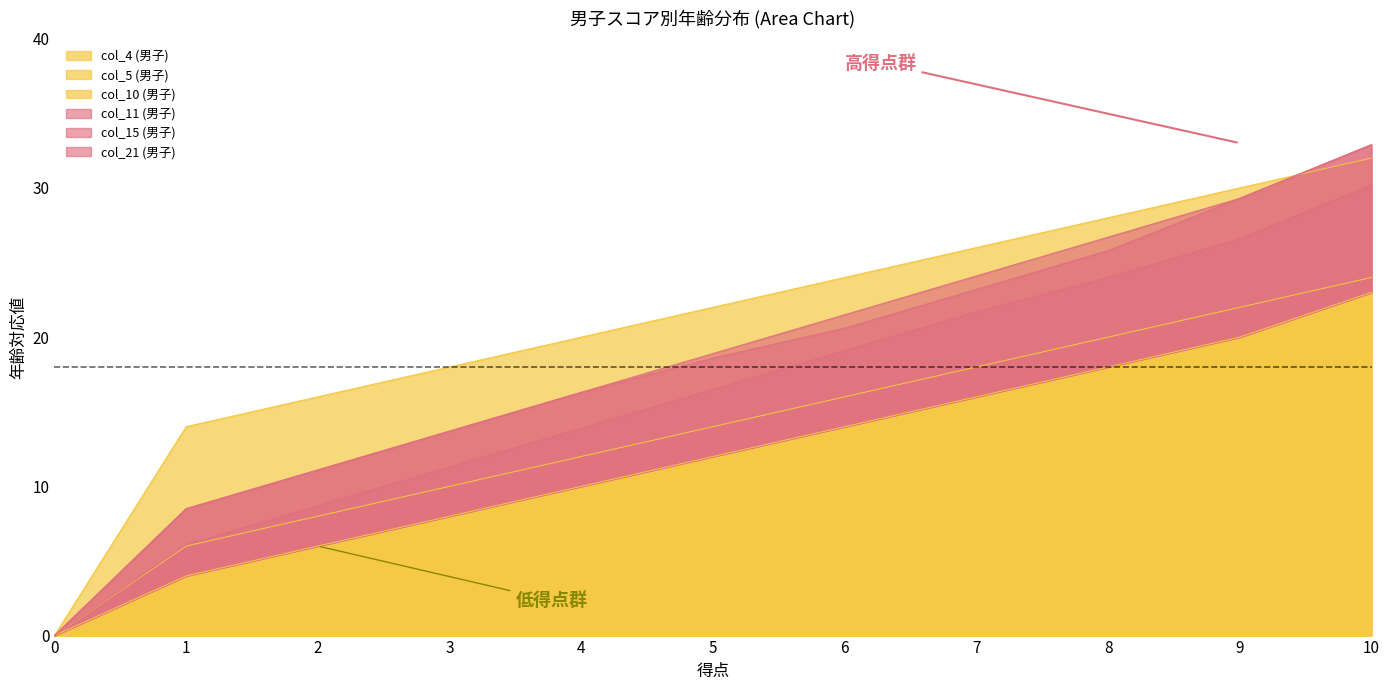

What is the value of the col_5 (男子) point at the 10th from the left?

22.0